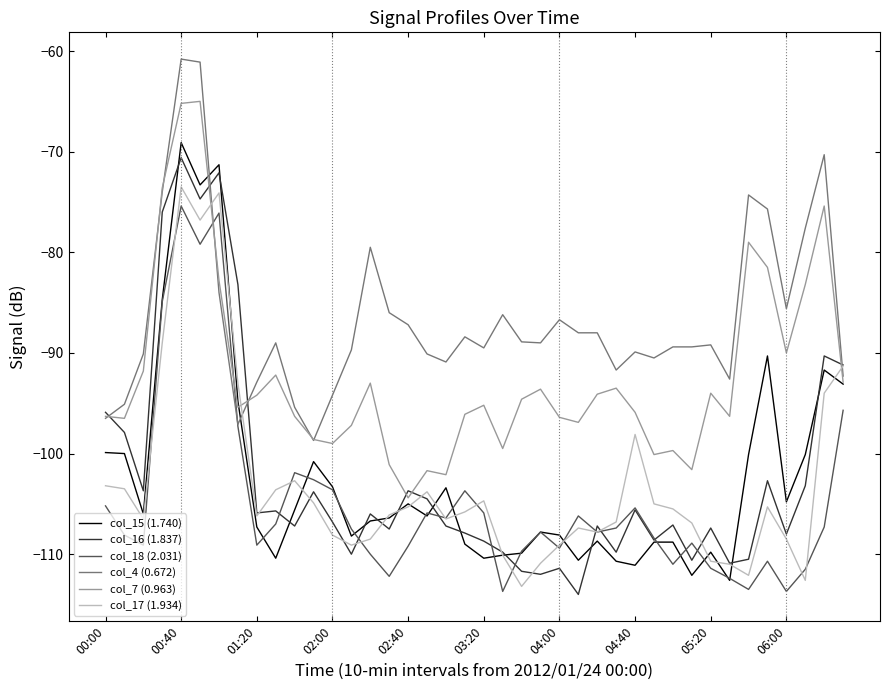

True or false: col_17 (1.934) and col_7 (0.963) cross at least once.

True